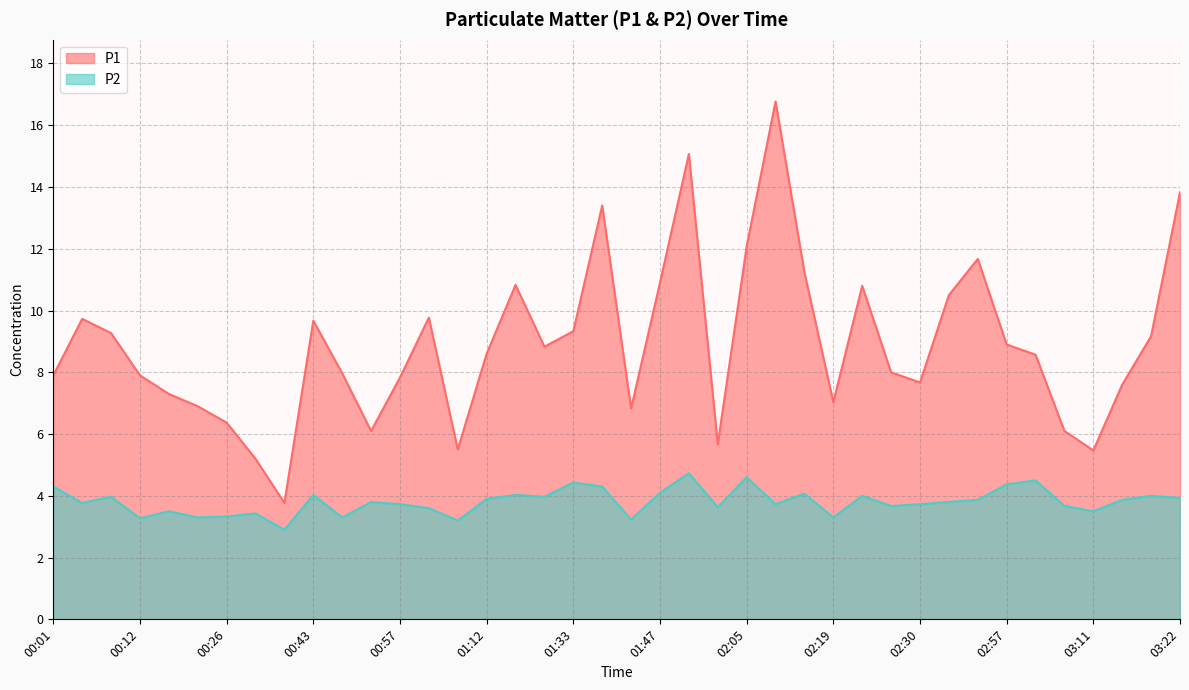

Is it true that P2 equals 4.6 at 02:05?

True